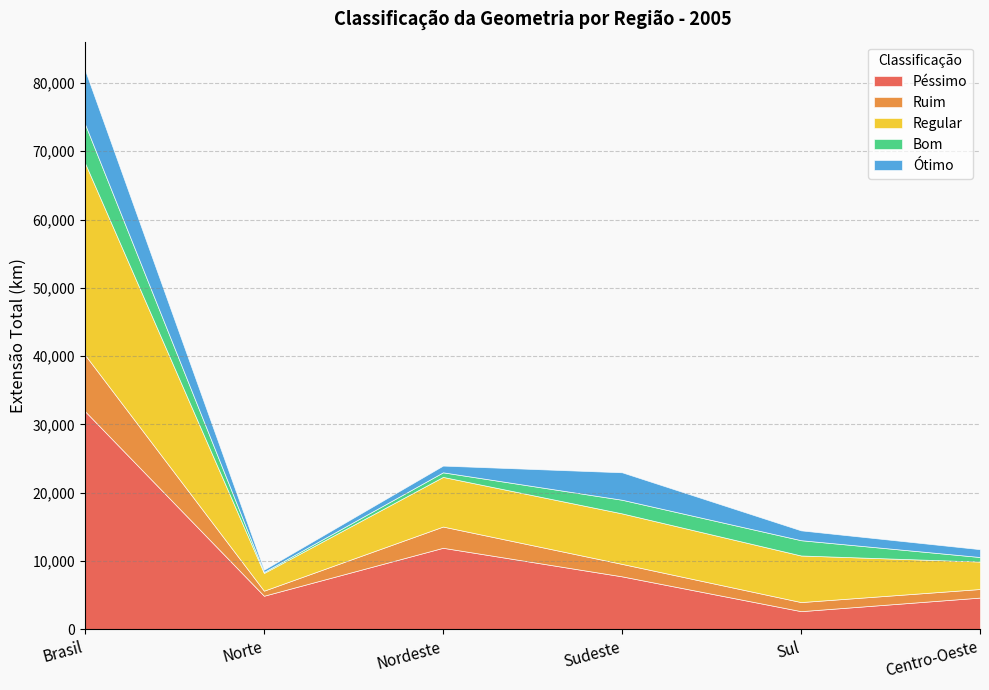

Reading left to right, transcribe all the data shown in this chart.

Ótimo: Brasil=7928	Norte=334	Nordeste=984	Sudeste=4021	Sul=1442	Centro-Oeste=1147
Bom: Brasil=5713	Norte=143	Nordeste=671	Sudeste=1996	Sul=2237	Centro-Oeste=666
Regular: Brasil=28094	Norte=2595	Nordeste=7267	Sudeste=7394	Sul=6820	Centro-Oeste=4018
Ruim: Brasil=8259	Norte=740	Nordeste=3110	Sudeste=1824	Sul=1329	Centro-Oeste=1256
Péssimo: Brasil=31950	Norte=4924	Nordeste=11944	Sudeste=7762	Sul=2667	Centro-Oeste=4653